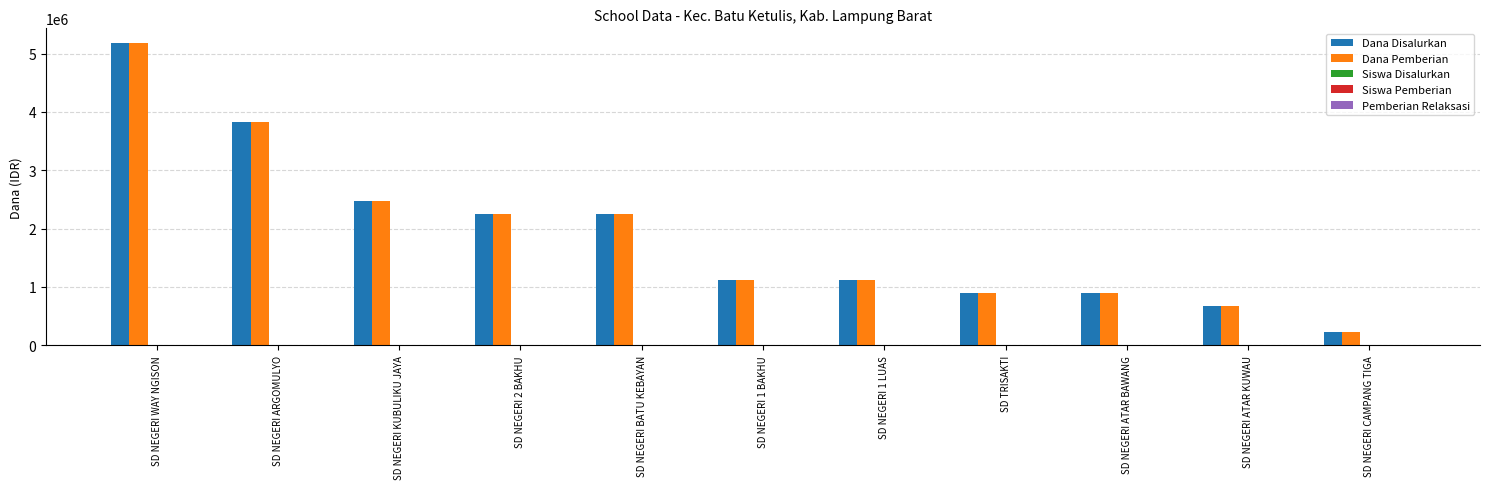

At which category is the sum across all series the highest?

SD NEGERI WAY NGISON